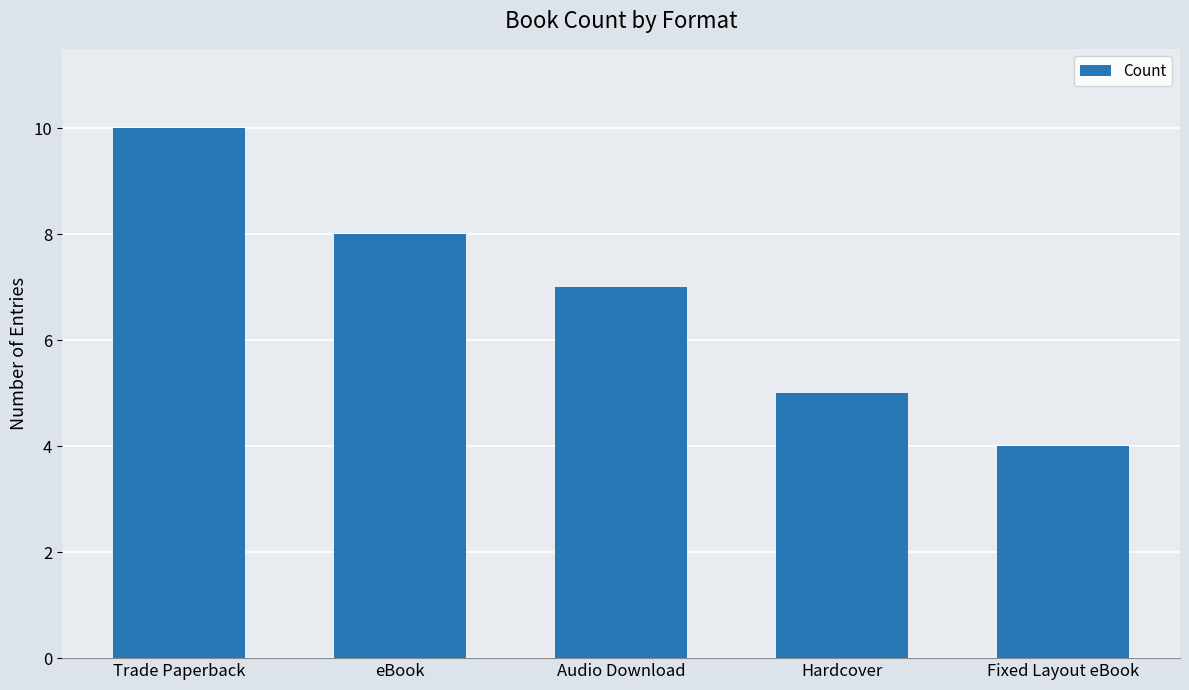

Read the value at Hardcover.

5